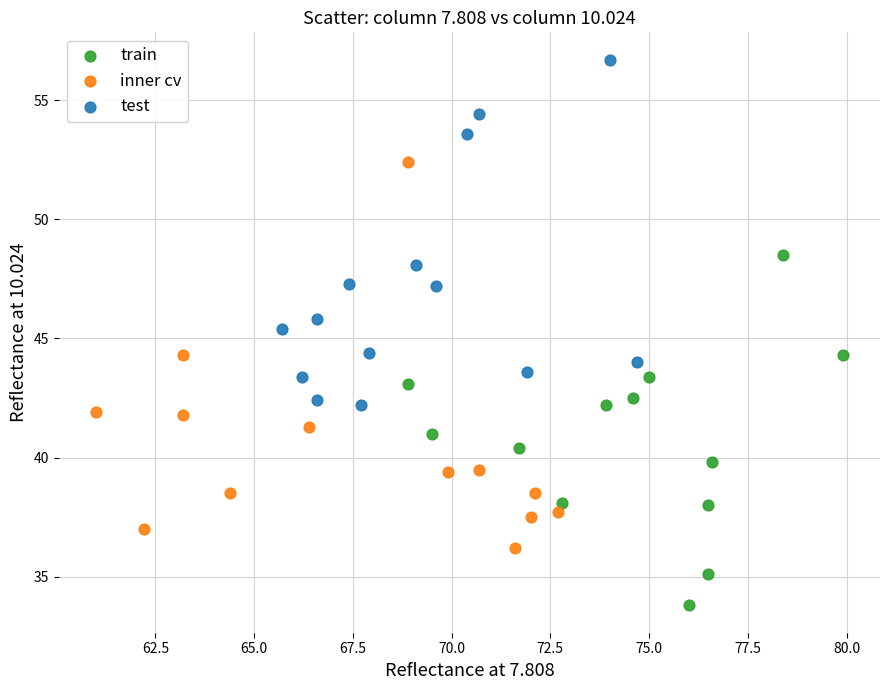

Which series reaches the maximum Y coordinate?

test